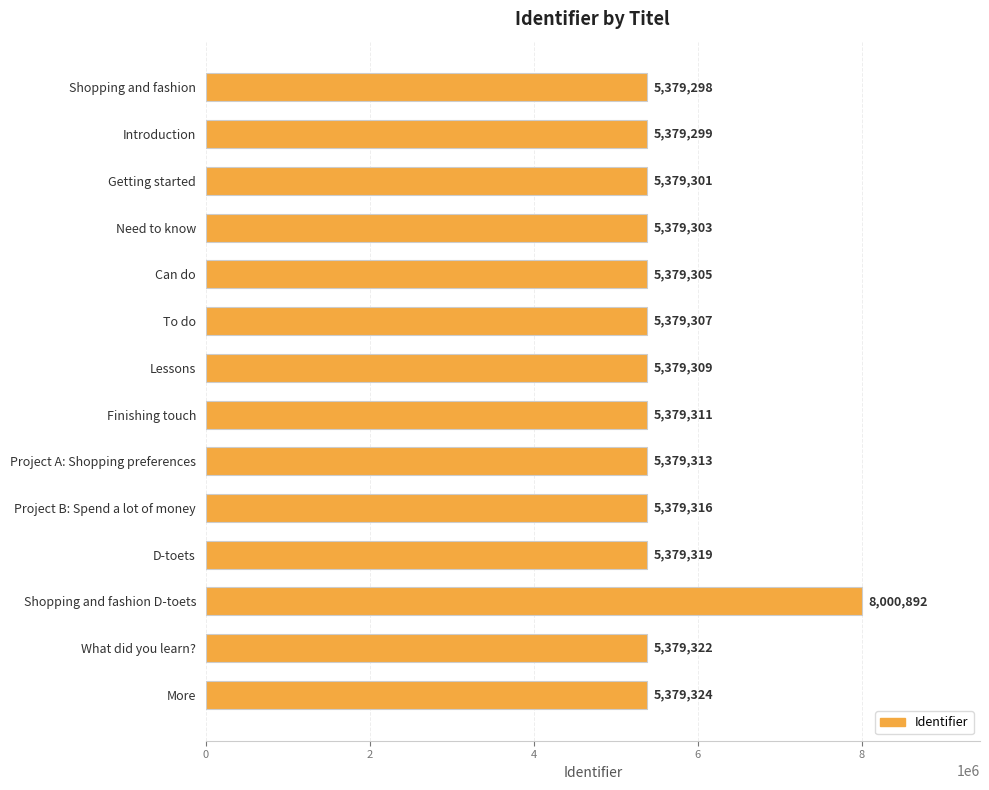

Rank the categories by value from highest to lowest.

Shopping and fashion D-toets, More, What did you learn?, D-toets, Project B: Spend a lot of money, Project A: Shopping preferences, Finishing touch, Lessons, To do, Can do, Need to know, Getting started, Introduction, Shopping and fashion